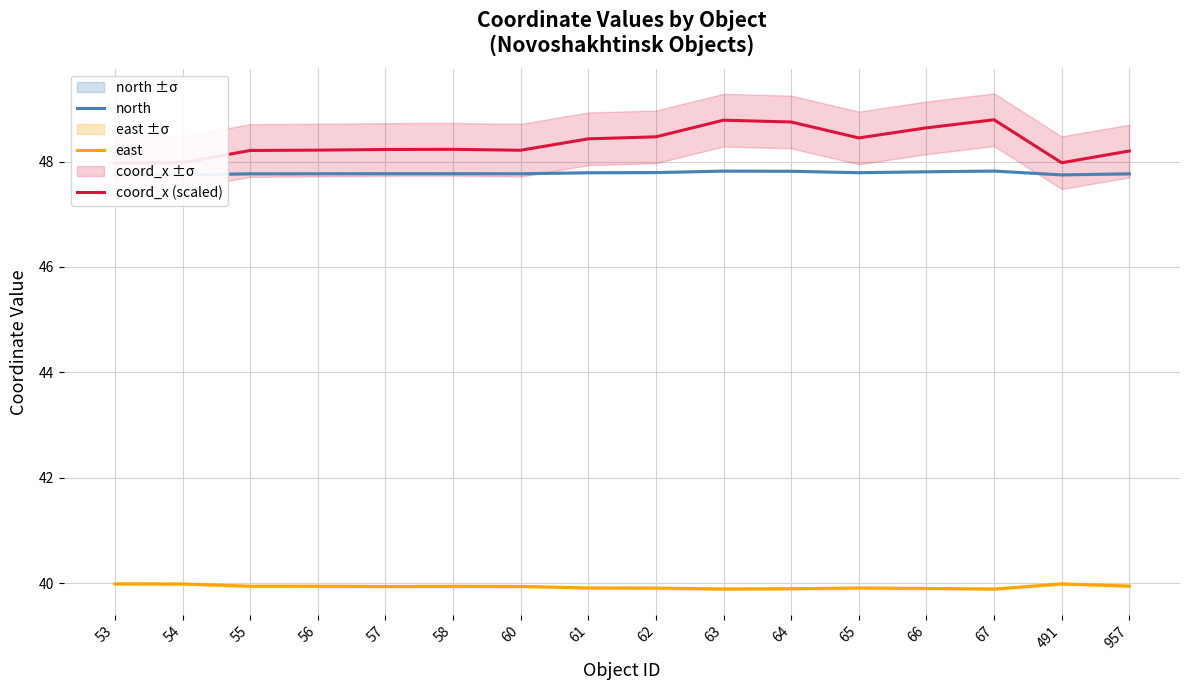

What are all the series names shown in the legend?

north, east, coord_x (scaled)